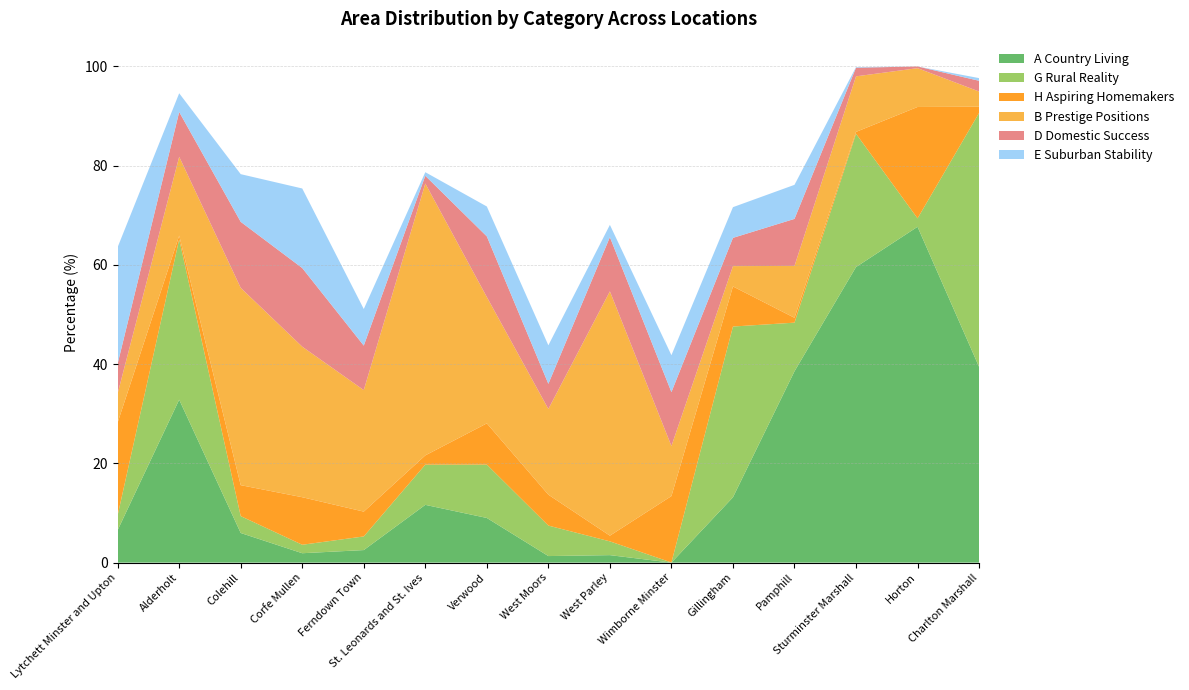

Reading right to left, what are all the values shown in this chart?

A Country Living: Charlton Marshall=39.5	Horton=67.7	Sturminster Marshall=59.6	Pamphill=38.6	Gillingham=13.2	Wimborne Minster=0.0	West Parley=1.5	West Moors=1.3	Verwood=9.0	St. Leonards and St. Ives=11.6	Ferndown Town=2.5	Corfe Mullen=1.9	Colehill=6.0	Alderholt=32.8	Lytchett Minster and Upton=6.5
G Rural Reality: Charlton Marshall=51.2	Horton=1.7	Sturminster Marshall=26.9	Pamphill=9.8	Gillingham=34.4	Wimborne Minster=0.0	West Parley=2.8	West Moors=6.1	Verwood=10.8	St. Leonards and St. Ives=8.1	Ferndown Town=2.7	Corfe Mullen=1.7	Colehill=3.4	Alderholt=32.3	Lytchett Minster and Upton=3.0
H Aspiring Homemakers: Charlton Marshall=1.3	Horton=22.4	Sturminster Marshall=0.4	Pamphill=1.0	Gillingham=8.1	Wimborne Minster=13.4	West Parley=1.1	West Moors=6.2	Verwood=8.3	St. Leonards and St. Ives=1.9	Ferndown Town=5.0	Corfe Mullen=9.6	Colehill=6.2	Alderholt=0.7	Lytchett Minster and Upton=18.7
B Prestige Positions: Charlton Marshall=3.1	Horton=7.8	Sturminster Marshall=11.2	Pamphill=10.5	Gillingham=4.1	Wimborne Minster=10.1	West Parley=49.2	West Moors=17.3	Verwood=25.5	St. Leonards and St. Ives=54.8	Ferndown Town=24.5	Corfe Mullen=30.3	Colehill=39.8	Alderholt=15.9	Lytchett Minster and Upton=5.9
D Domestic Success: Charlton Marshall=2.2	Horton=0.3	Sturminster Marshall=1.7	Pamphill=9.5	Gillingham=5.7	Wimborne Minster=10.9	West Parley=10.9	West Moors=5.1	Verwood=12.2	St. Leonards and St. Ives=1.6	Ferndown Town=9.0	Corfe Mullen=15.8	Colehill=13.3	Alderholt=9.0	Lytchett Minster and Upton=6.0
E Suburban Stability: Charlton Marshall=0.5	Horton=0.0	Sturminster Marshall=0.1	Pamphill=6.9	Gillingham=6.2	Wimborne Minster=7.4	West Parley=2.5	West Moors=7.8	Verwood=6.0	St. Leonards and St. Ives=0.7	Ferndown Town=7.4	Corfe Mullen=16.0	Colehill=9.6	Alderholt=3.8	Lytchett Minster and Upton=23.5